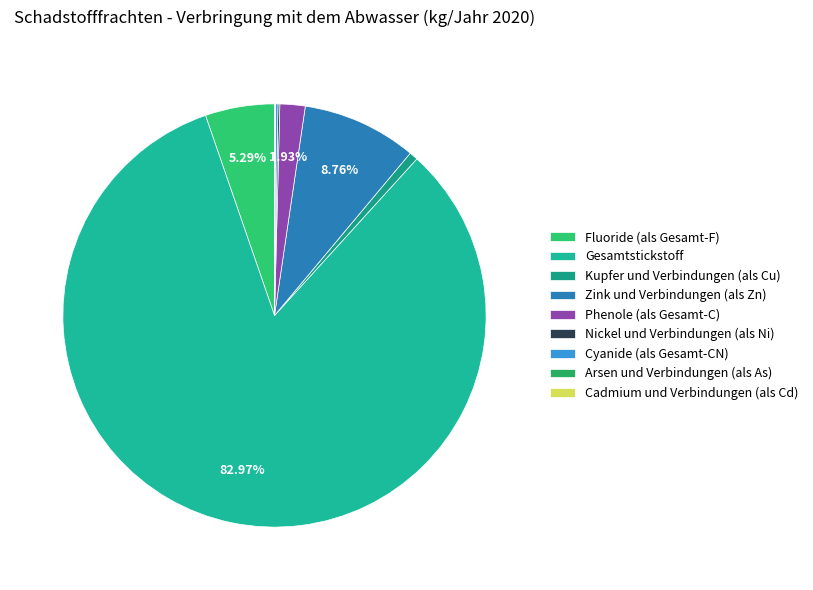

What is the largest slice in the pie chart?

Gesamtstickstoff